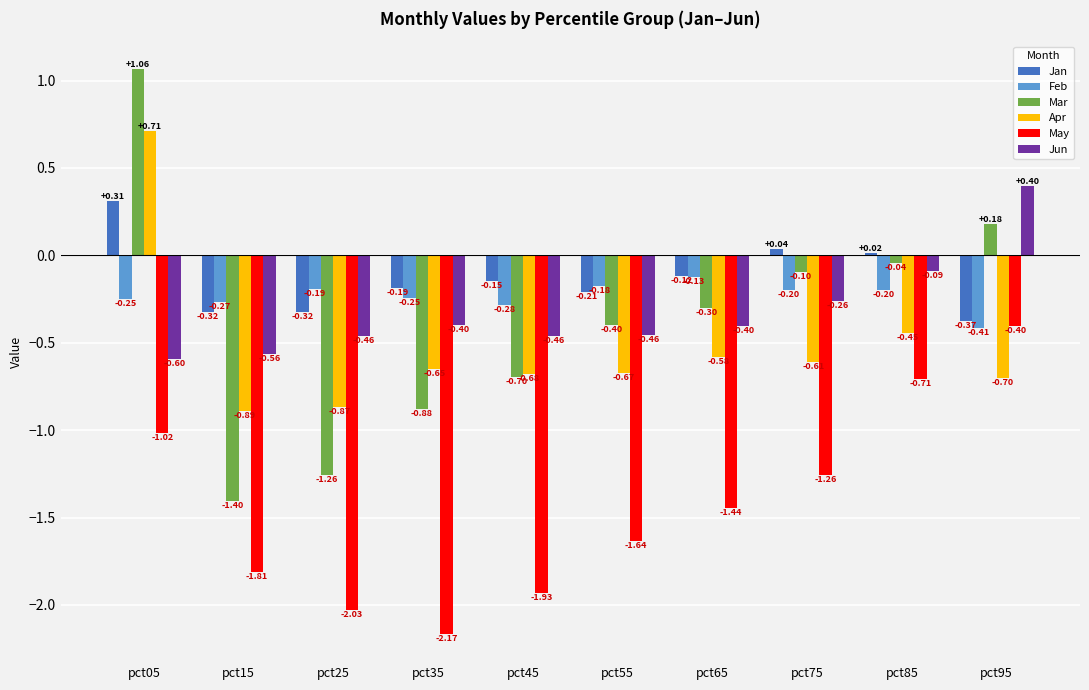

Rank the series at pct85 from lowest to highest value.

May, Apr, Feb, Jun, Mar, Jan